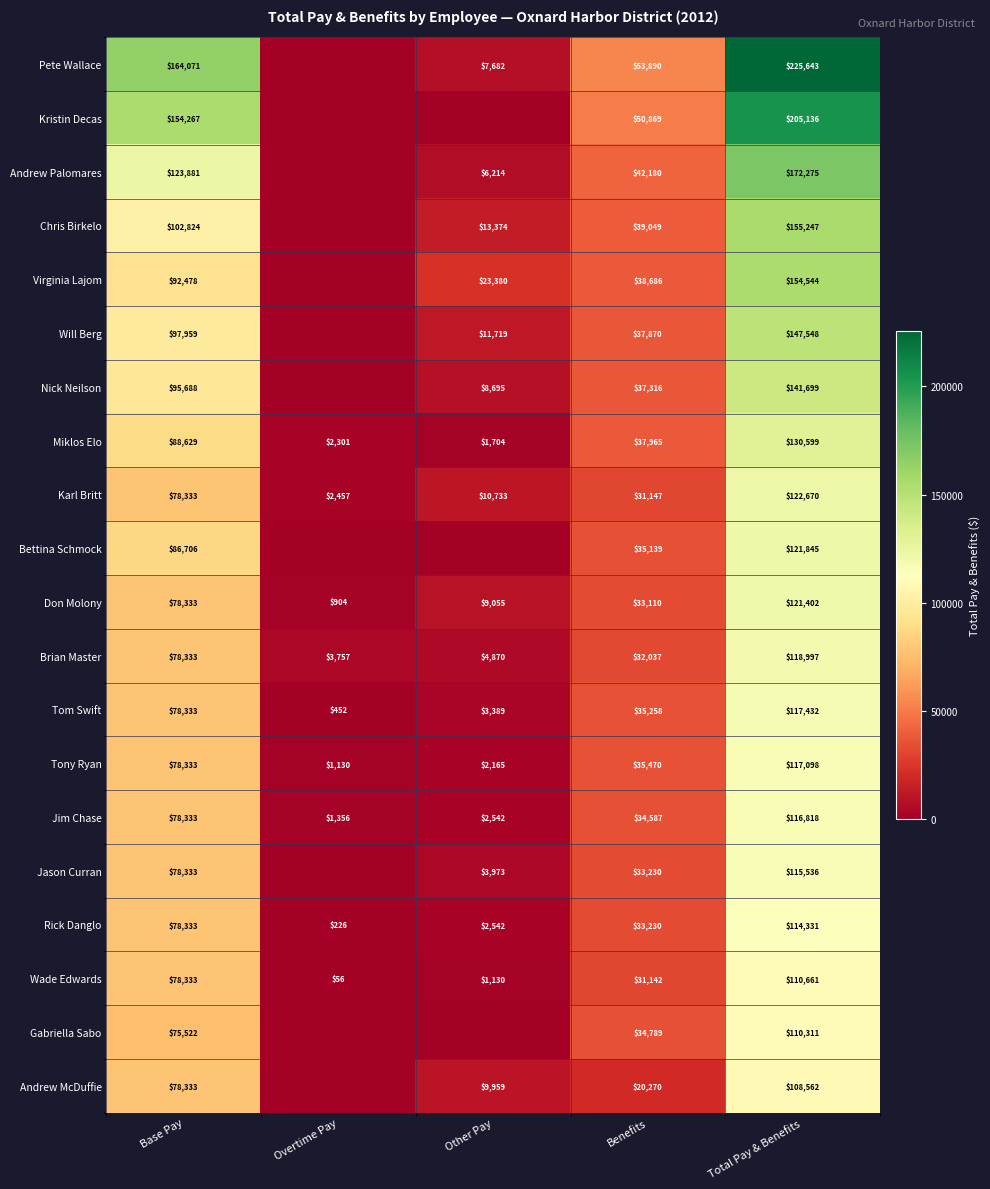

How many distinct data groups are displayed?

20